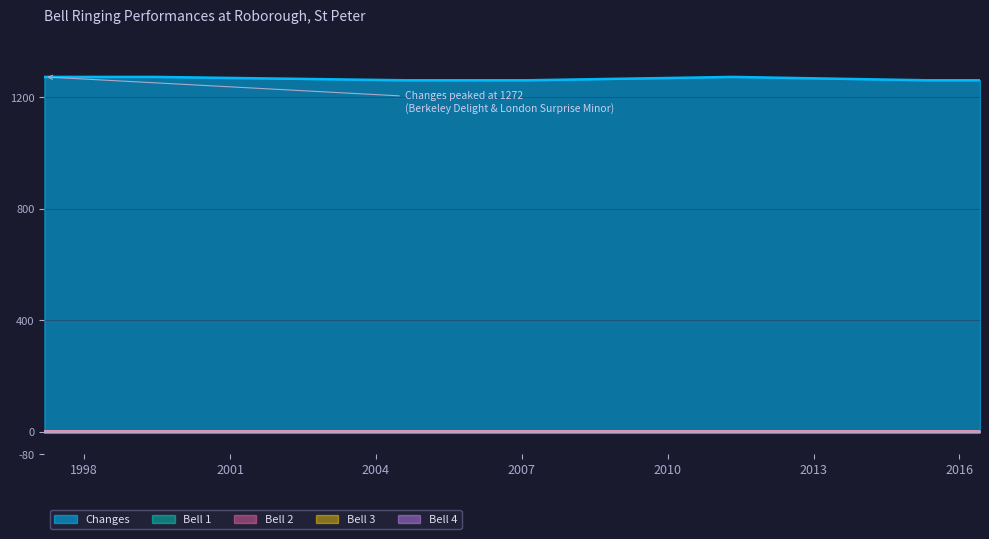

At which label does bell_4 reach its peak?

1997-03-08